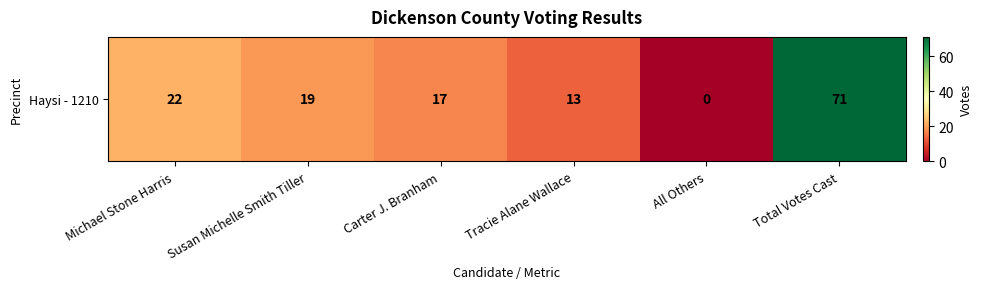

Reading left to right, what are all the values shown in this chart?

22	19	17	13	0	71